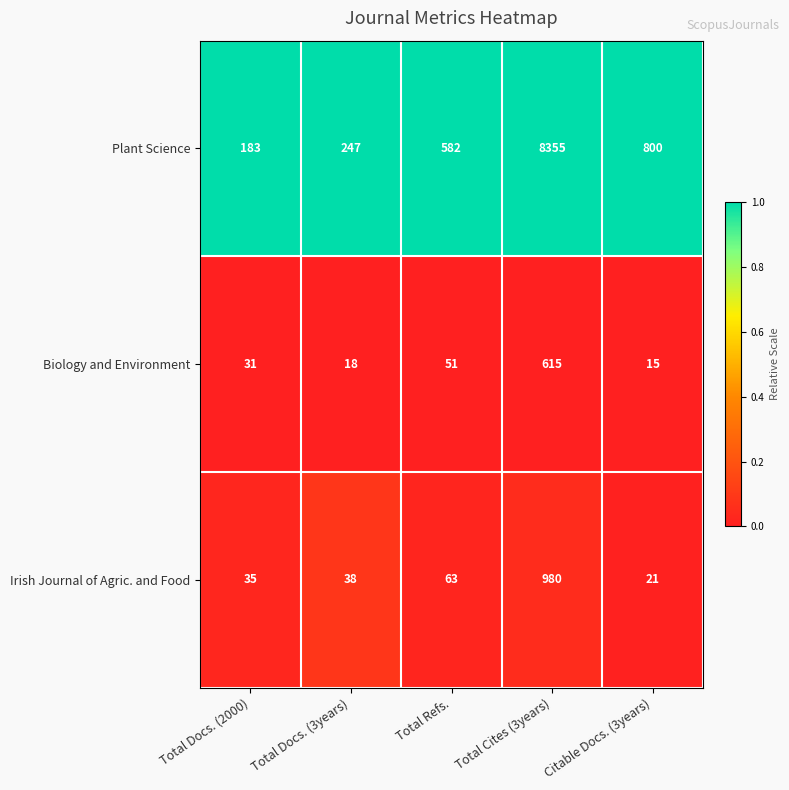

At which label is Biology and Environment closest to 315?

Total Refs.